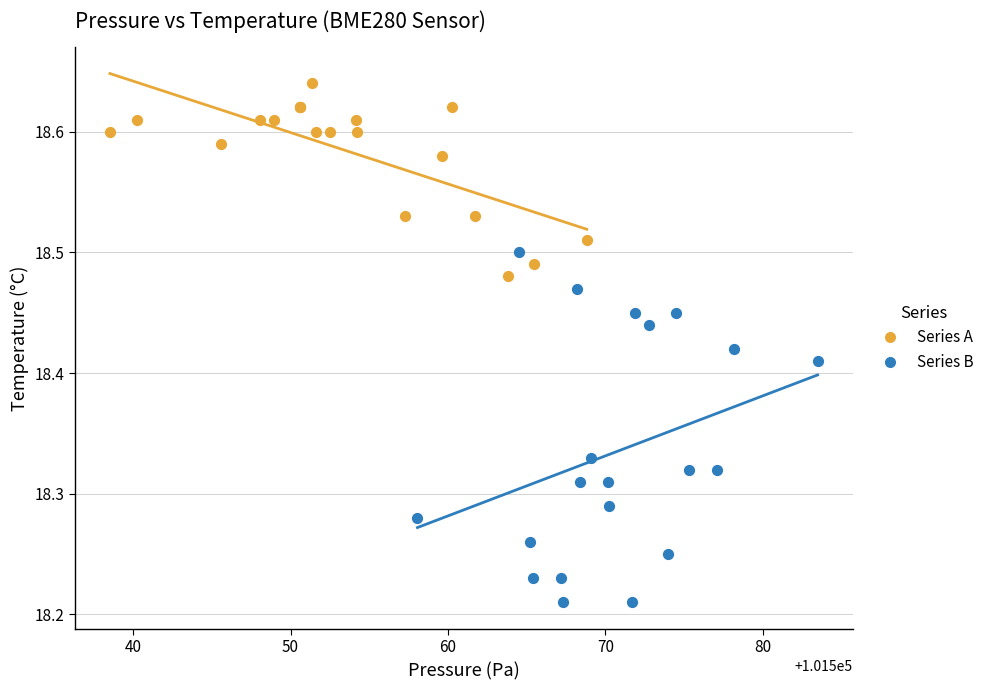

Which series reaches the minimum Y coordinate?

Series B